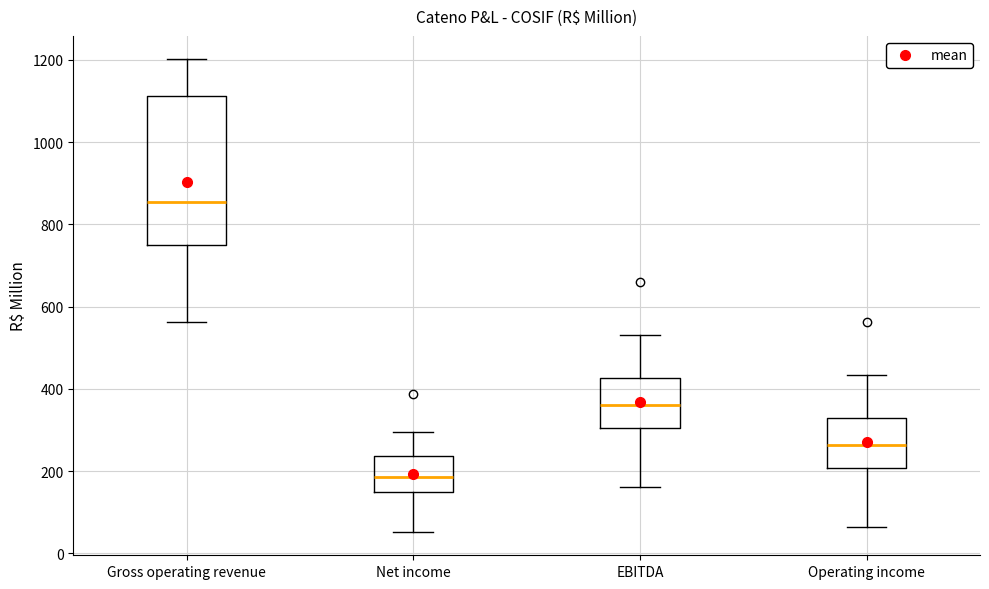

Comparing the boxes themselves (not the whiskers), which one is the tallest?

Gross operating revenue